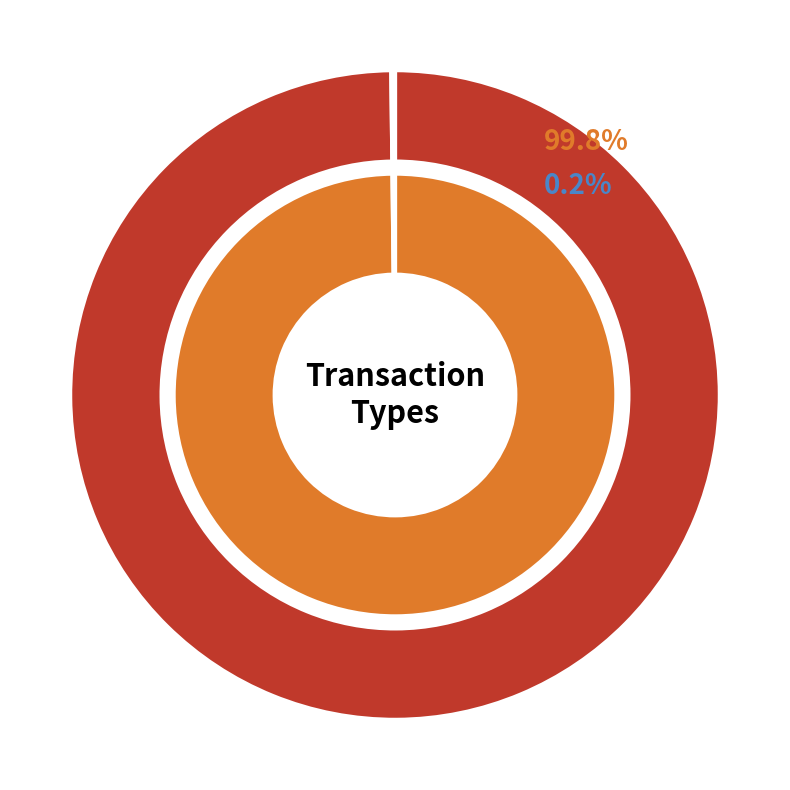

True or false: Vote accounts for 1% of the total.

False